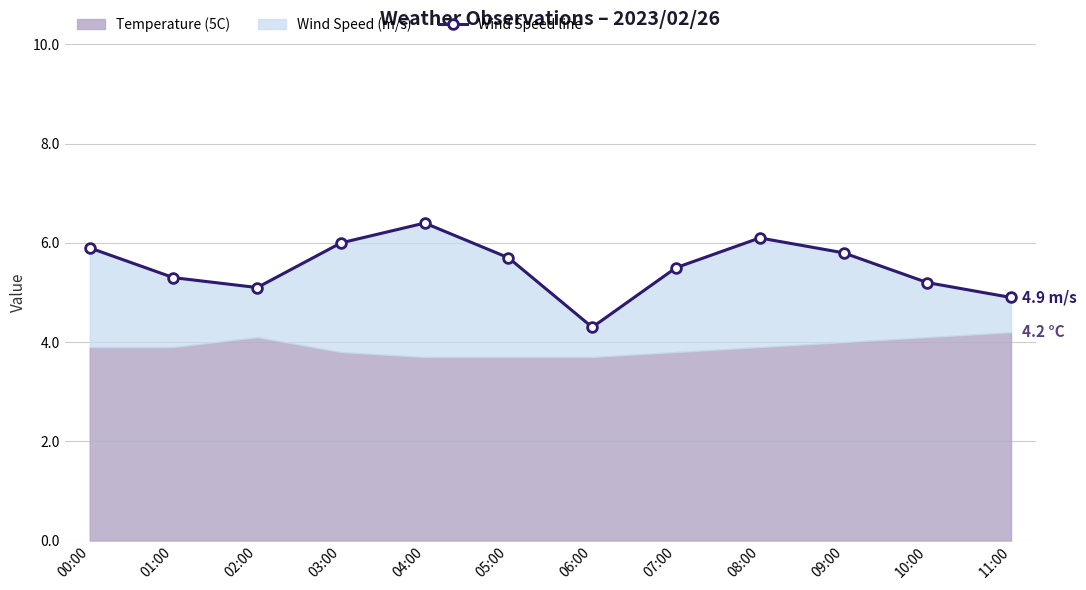

What is the value of the 1st point from the left?

5.9